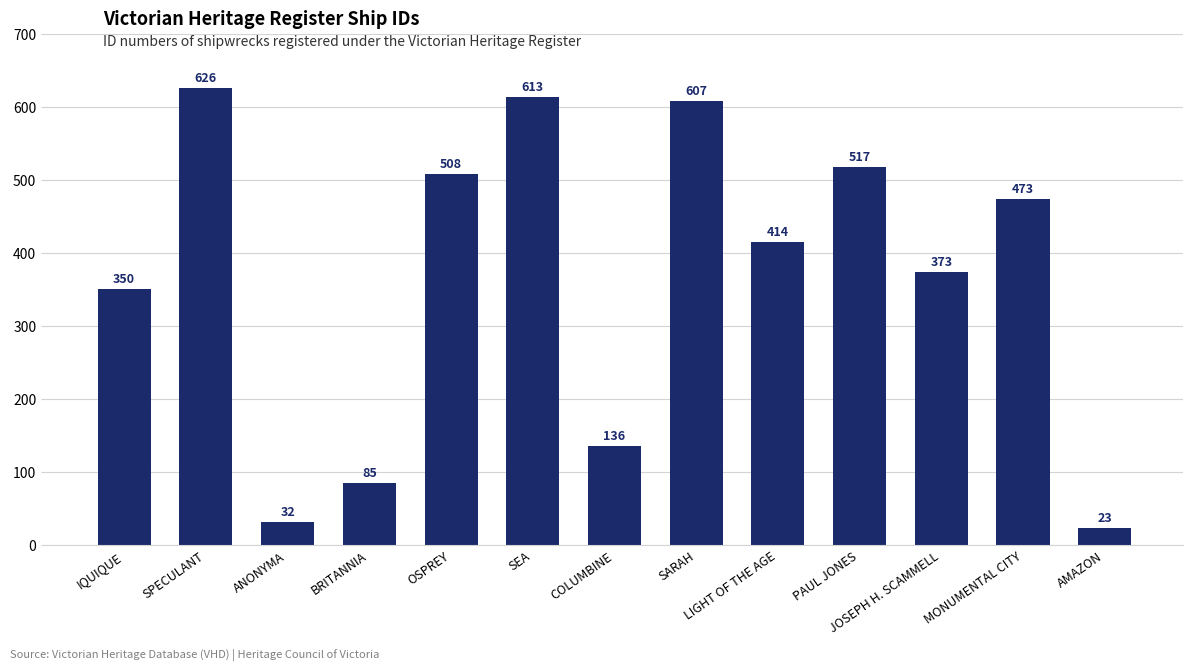

At which label is the value closest to 324?

IQUIQUE